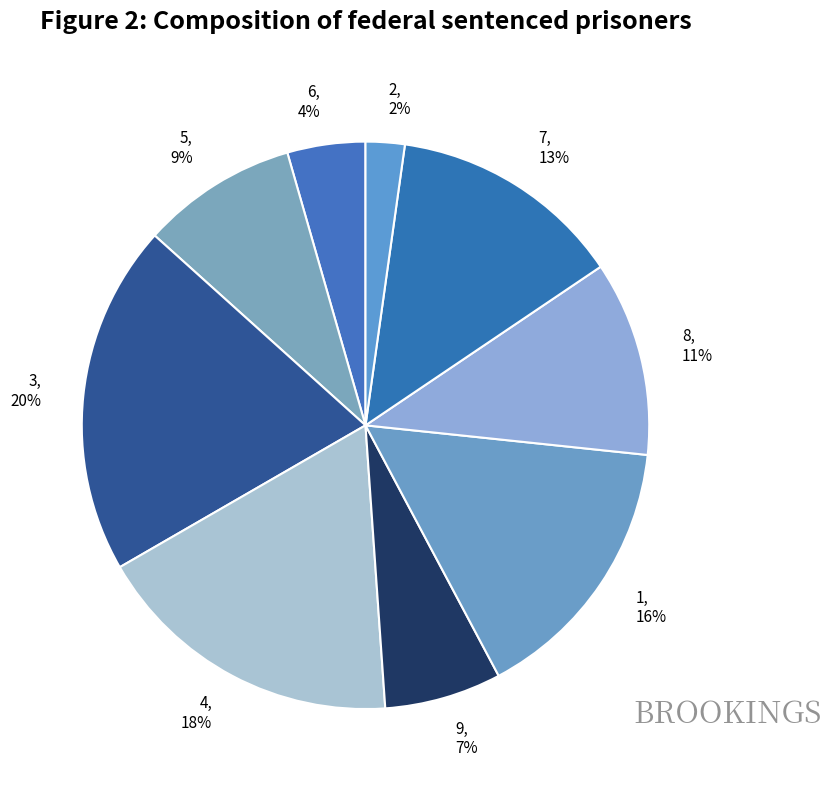

What is the smallest slice in the pie chart?

2